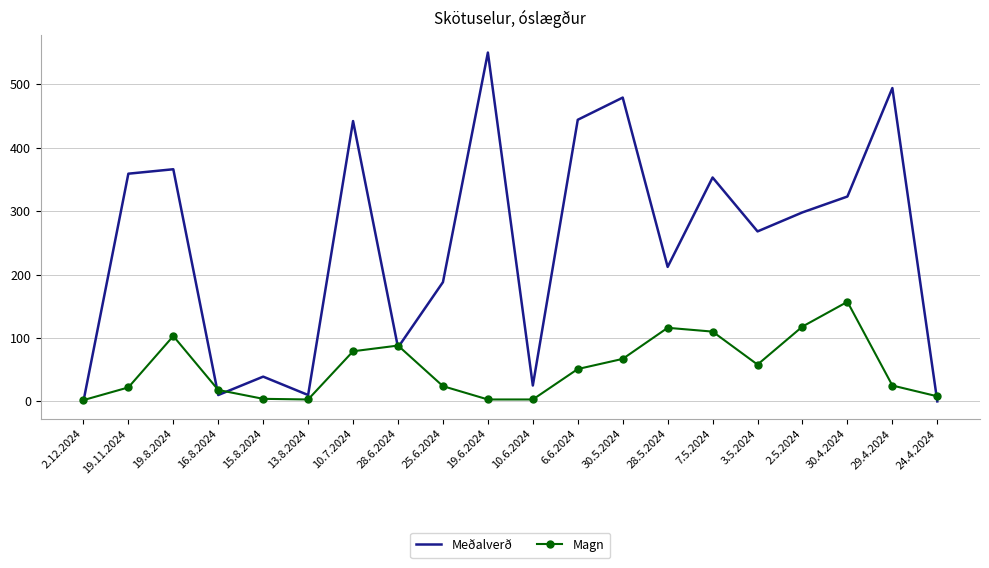

Between 30.5.2024 and 3.5.2024, which series saw the biggest shift?

Meðalverð